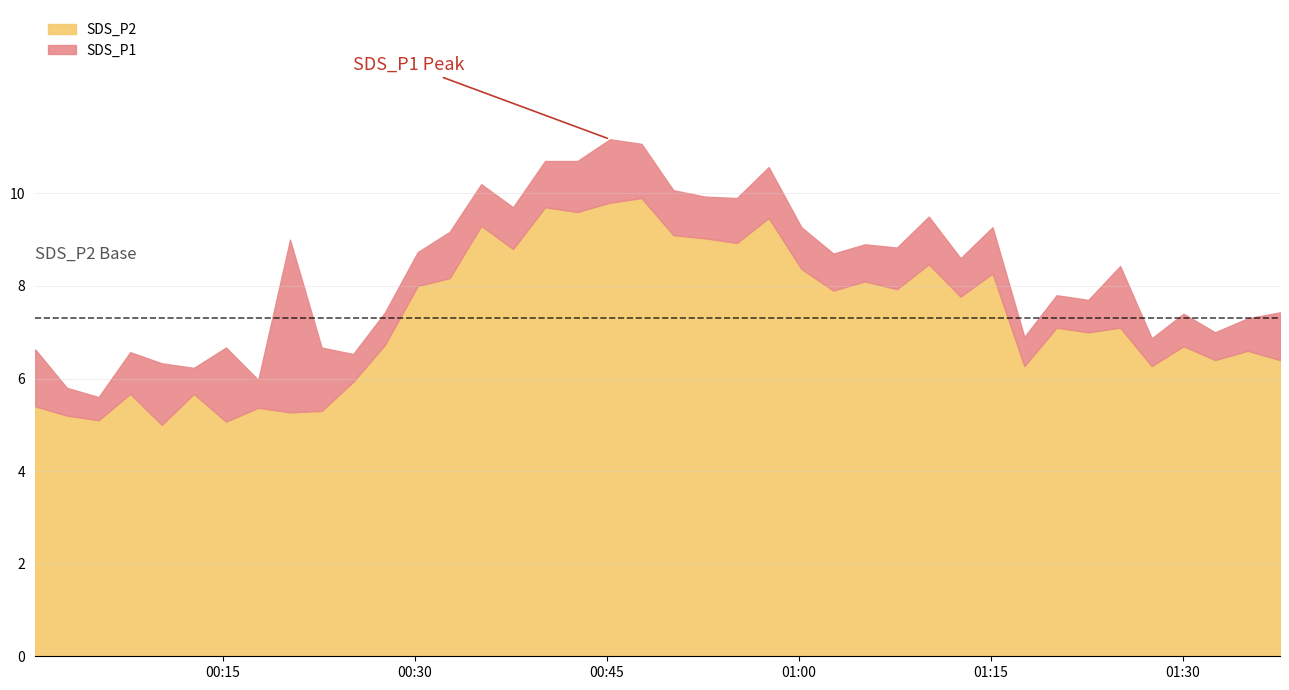

How many interior local peaks does the SDS_P2 series have?

14